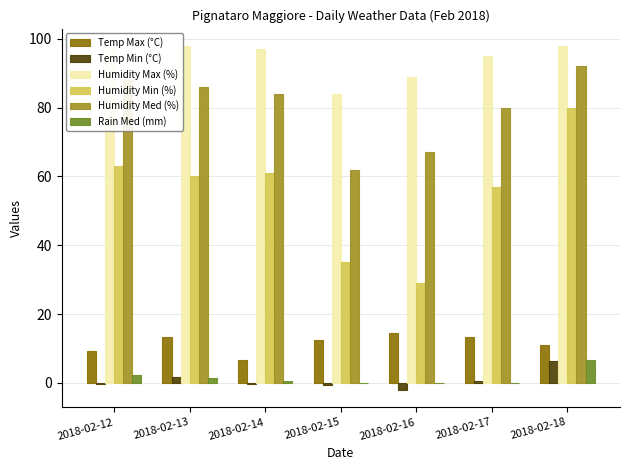

At which label is Temp Min (°C) closest to 2?

2018-02-13